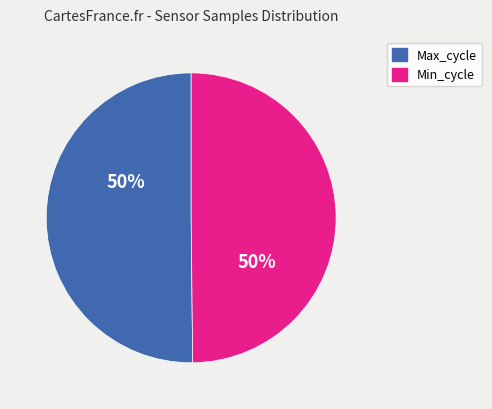

To the nearest percent, what is the average slice percentage?

50%